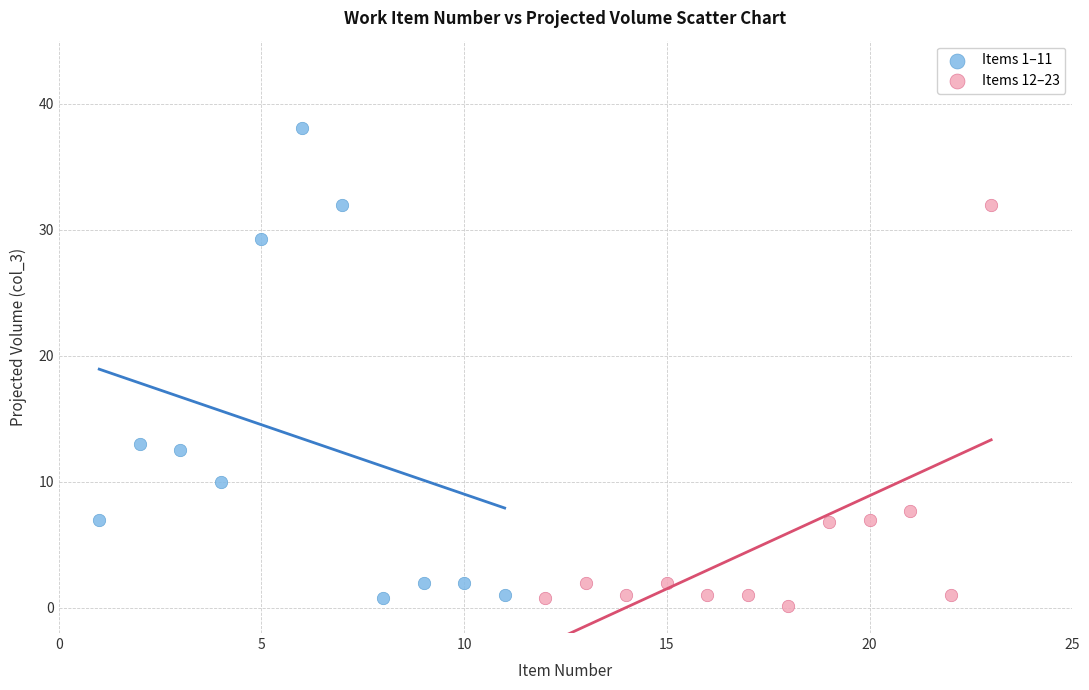

Which series reaches the minimum Y coordinate?

Items 12–23